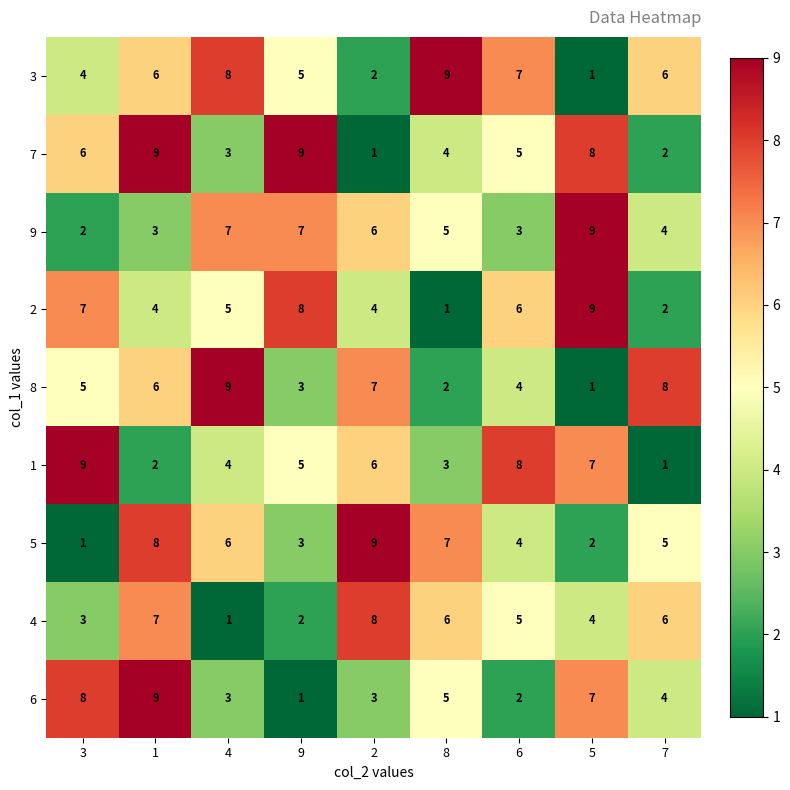

What is the average value of the 8 series?

5